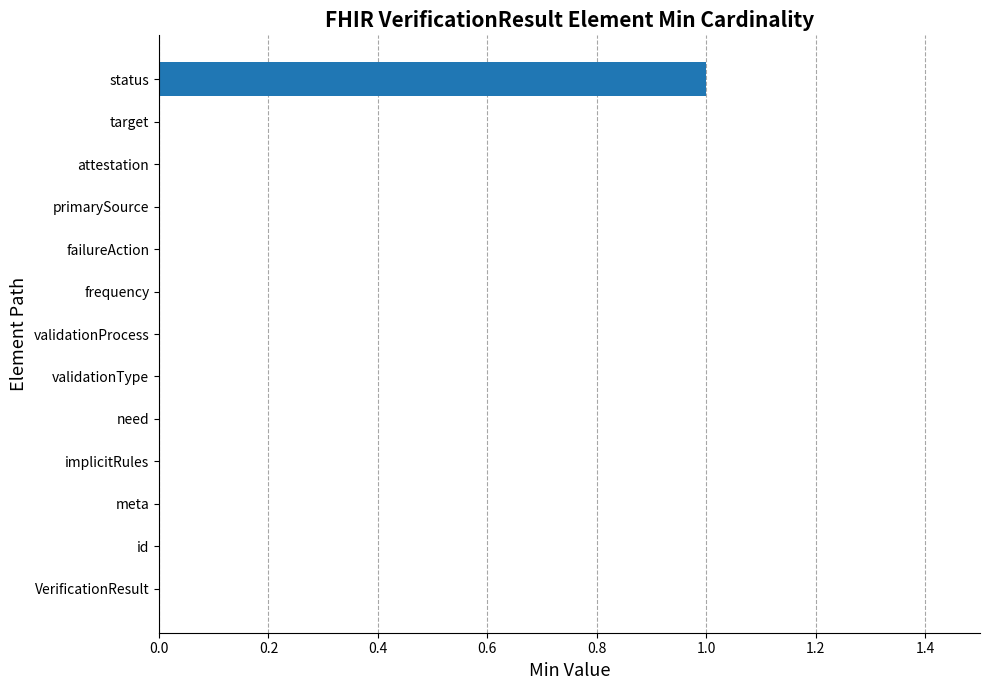

The chart shows a value of 1 at target. True or false?

False